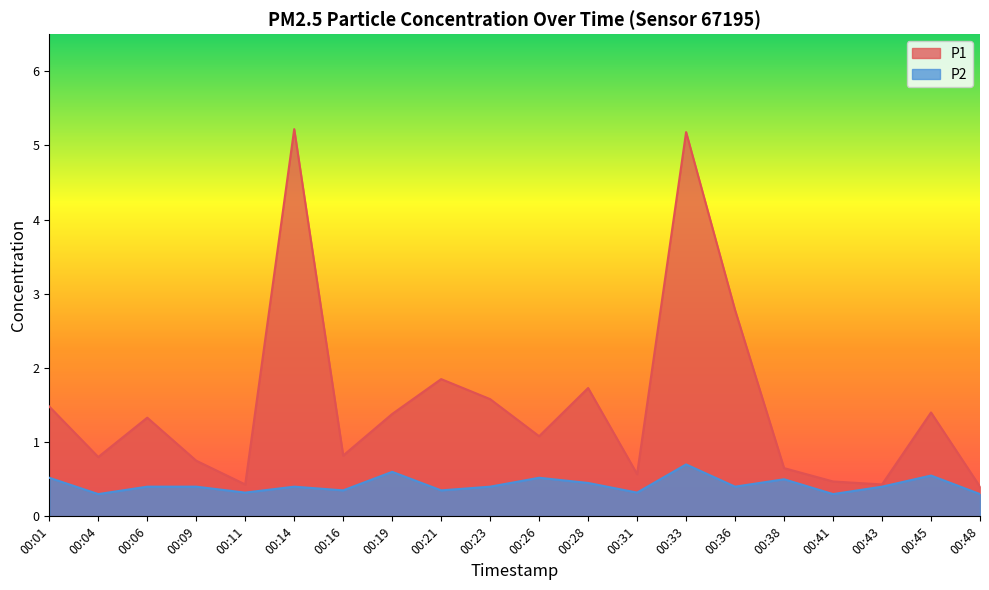

At which label is P2 closest to 0?

00:04